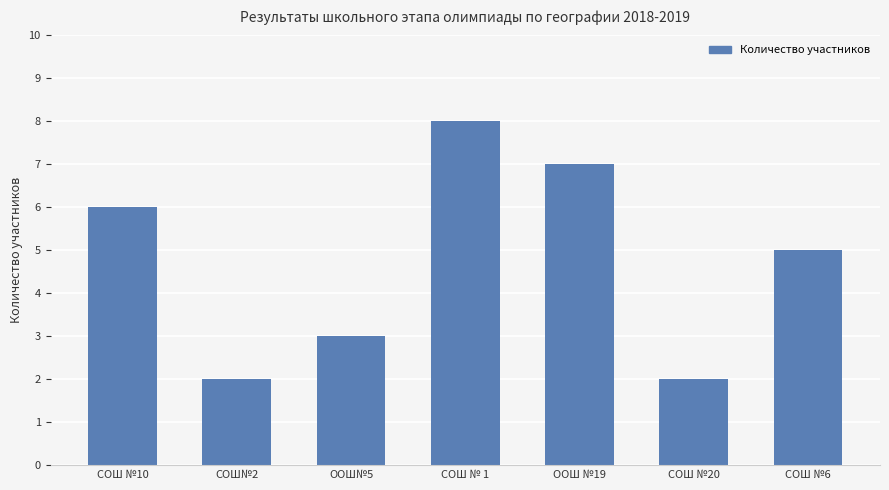

The chart shows a value of 9 at ООШ №19. True or false?

False